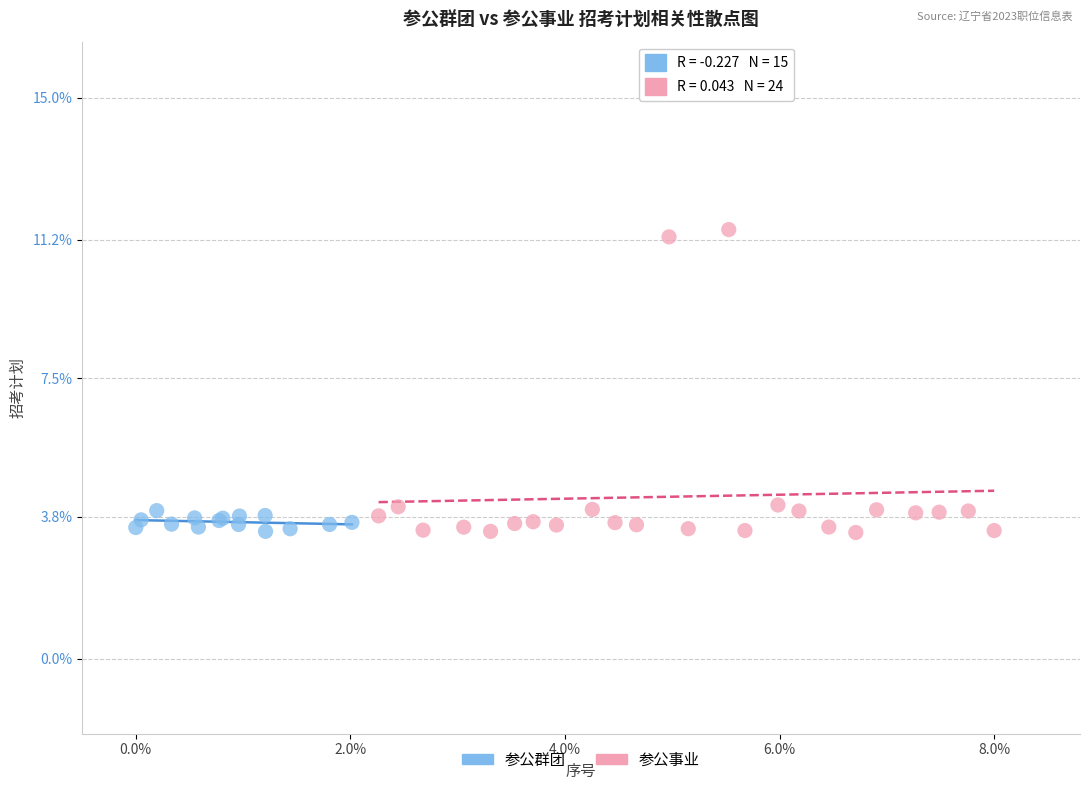

Which series has the widest spread of Y values?

参公事业